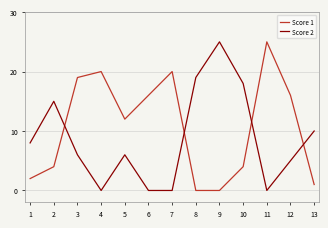

Between 1 and 7, which series saw the biggest shift?

Score 1